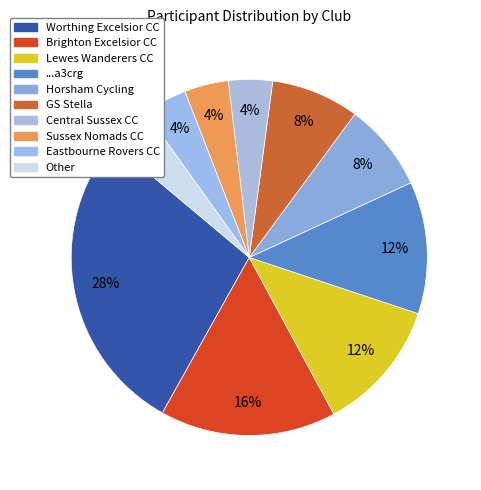

How many segments does this pie chart have?

10